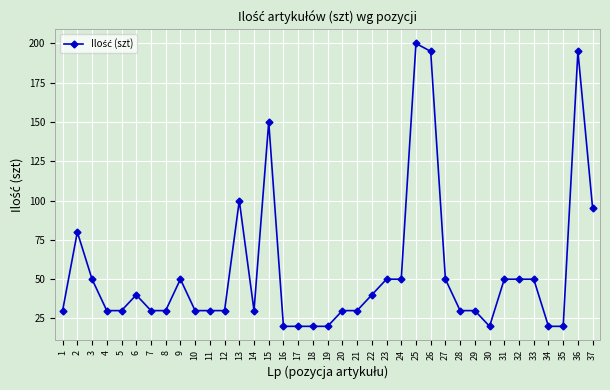

Where is the first local maximum?

2